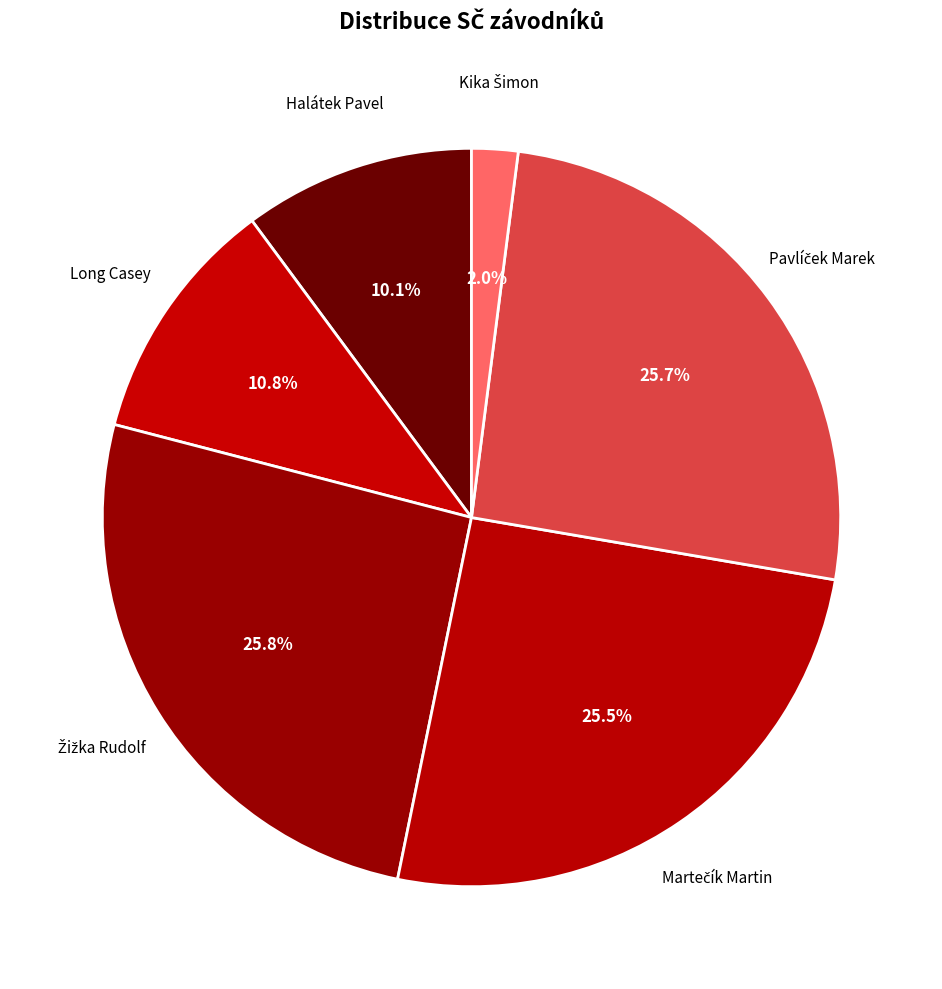

Is there any slice that represents more than half of the pie?

No